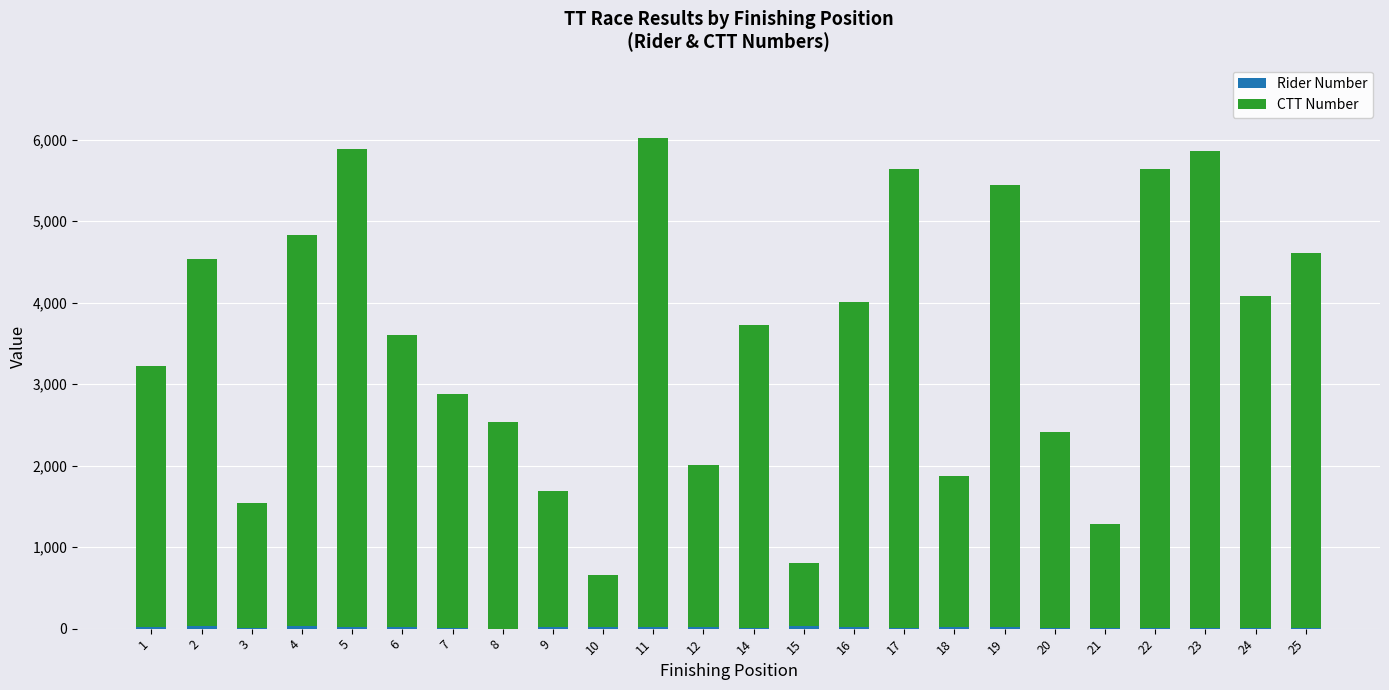

How many series are shown in this chart?

2